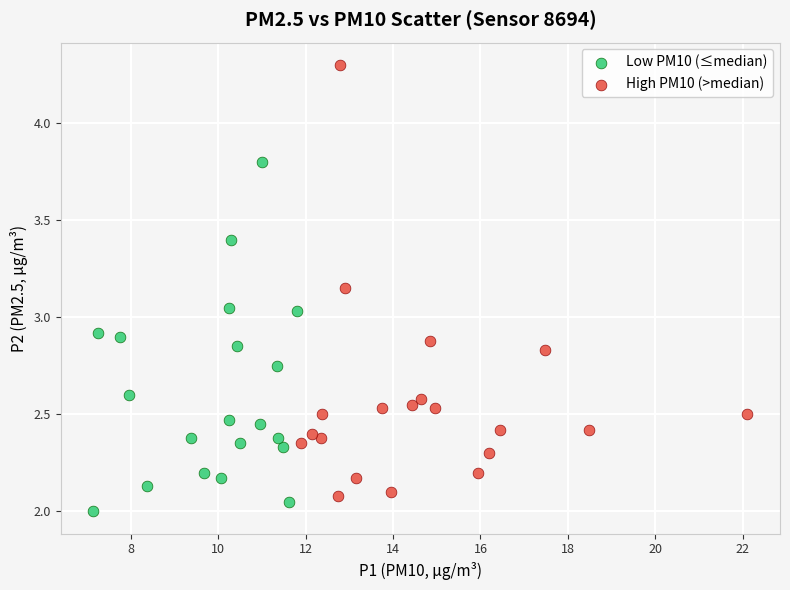

Which series contains the lowest Y value?

Low PM10 (≤median)